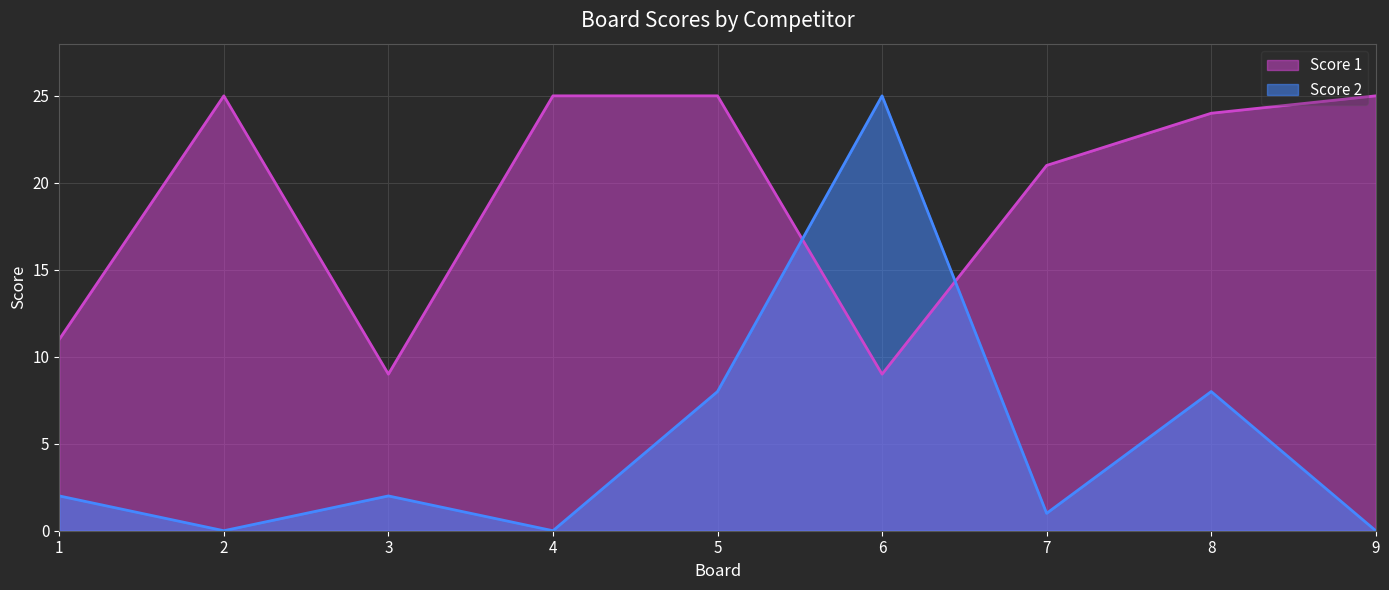

The Score 2 series shows 14 at 5. True or false?

False